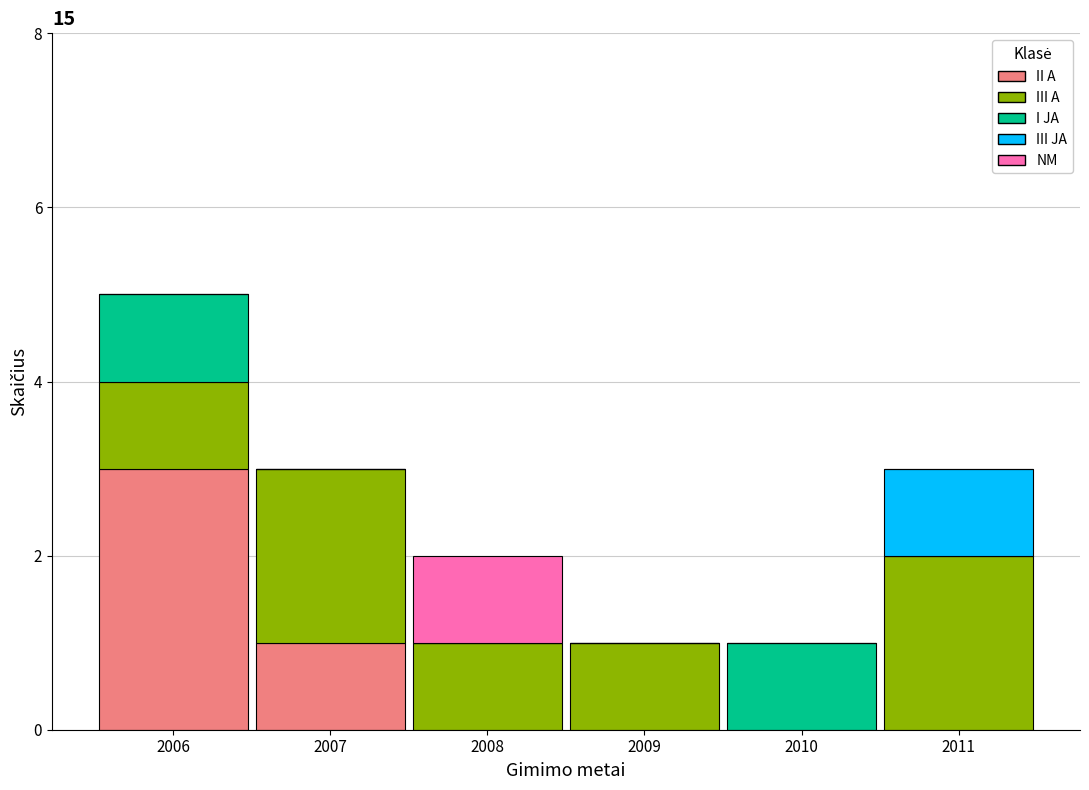

Reading left to right, what are the values for II A?

2006=3	2007=1	2008=0	2009=0	2010=0	2011=0